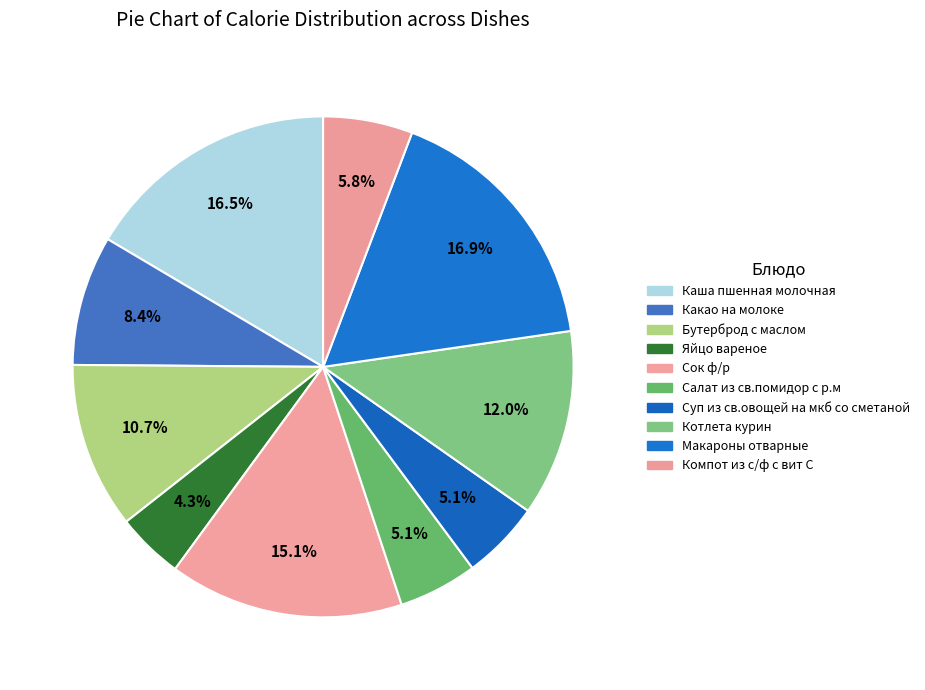

The Компот из с/ф с вит С slice represents 1% of the pie. True or false?

False